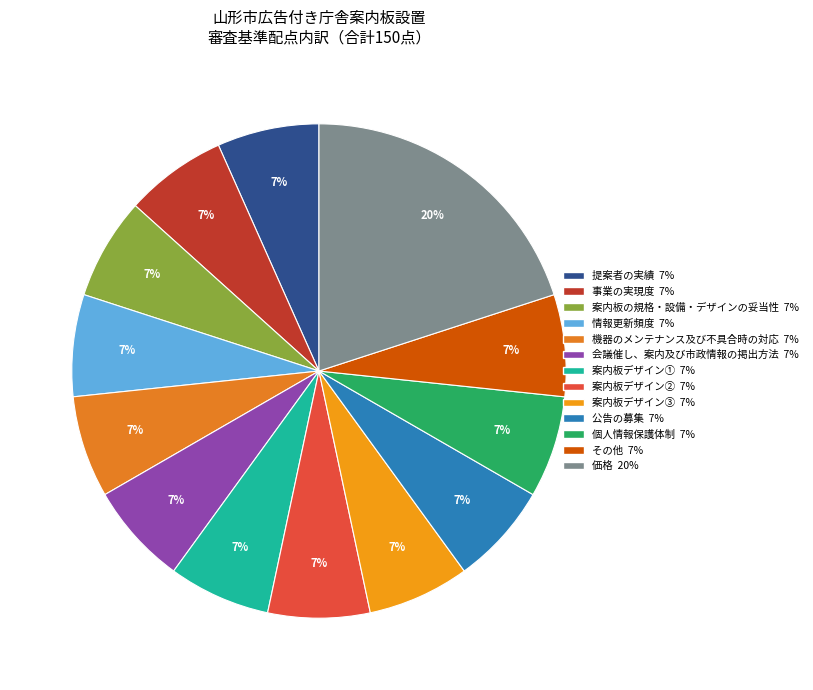

Does any single category account for the majority?

No